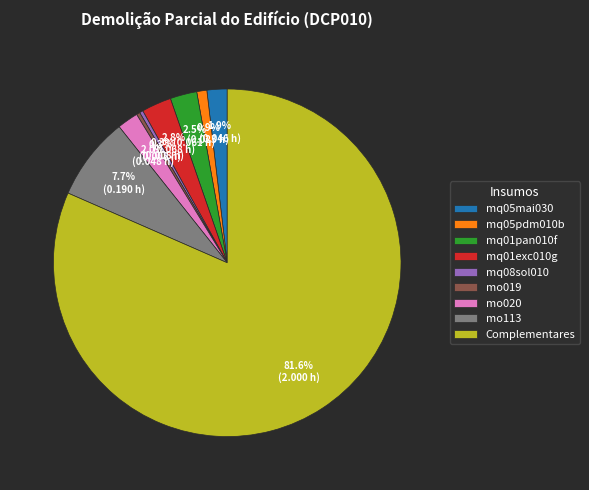

What is the largest slice in the pie chart?

Complementares